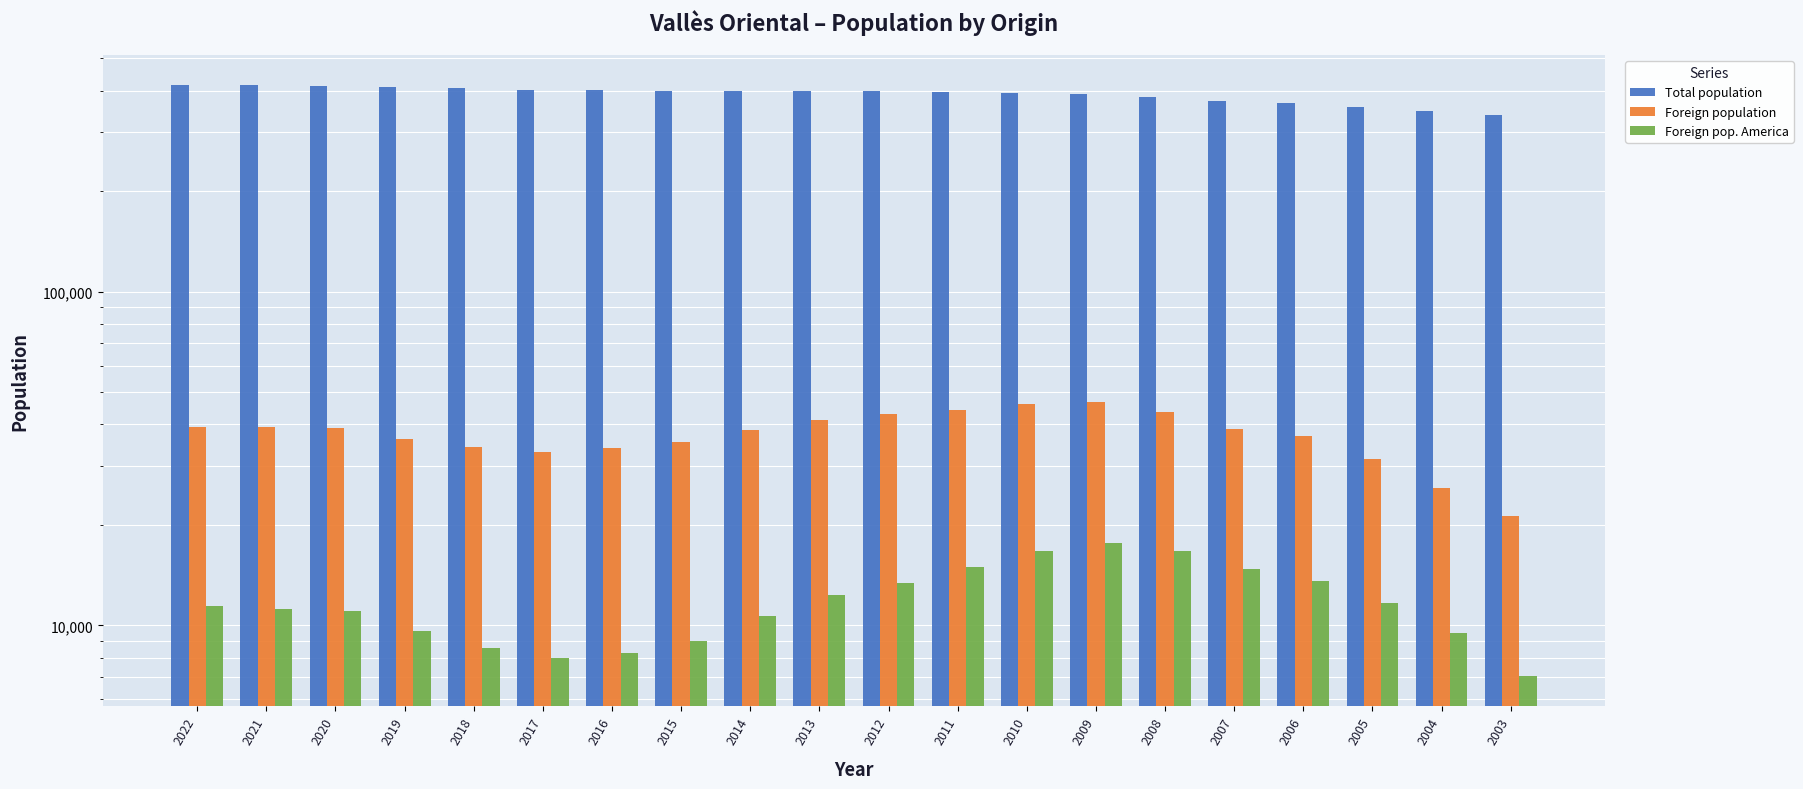

Which has a higher value, 2008 or 2007?

2008